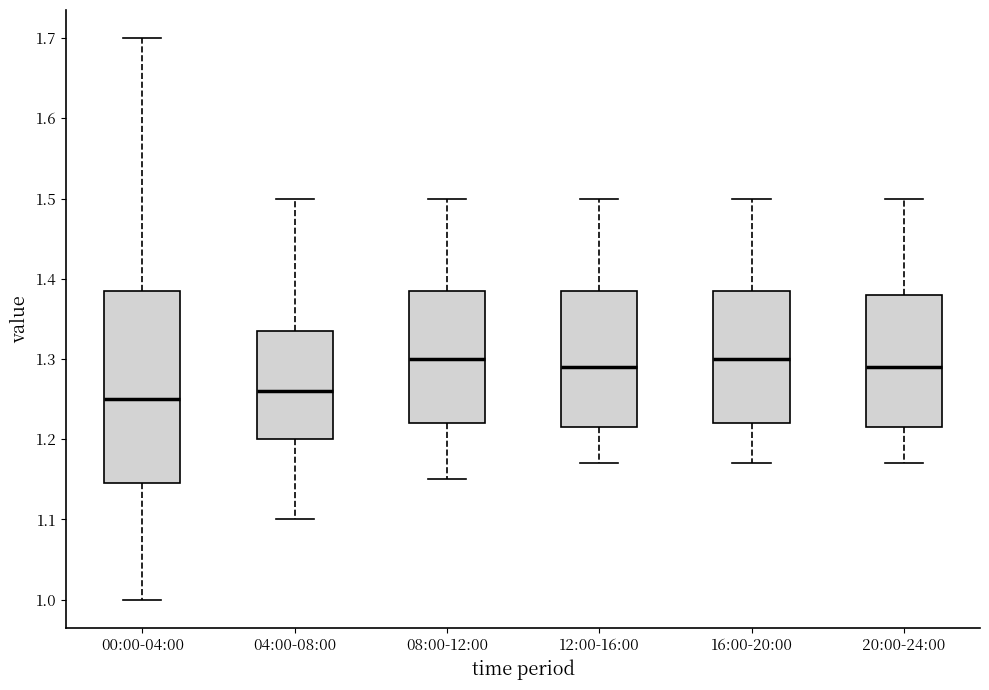

Where does the median line of the box for 08:00-12:00 sit on the y-axis? The values are not printed on the chart, so give them approximately, as read against the axis.

1.30